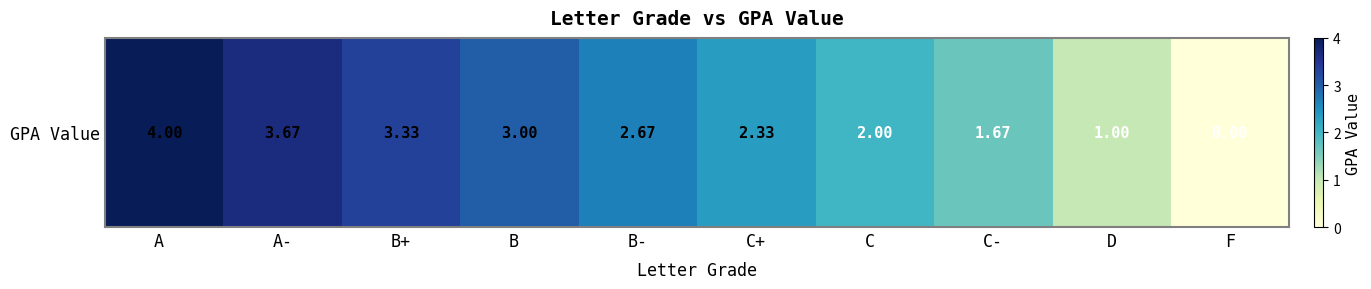

Is it true that the value at D is 0.7?

False